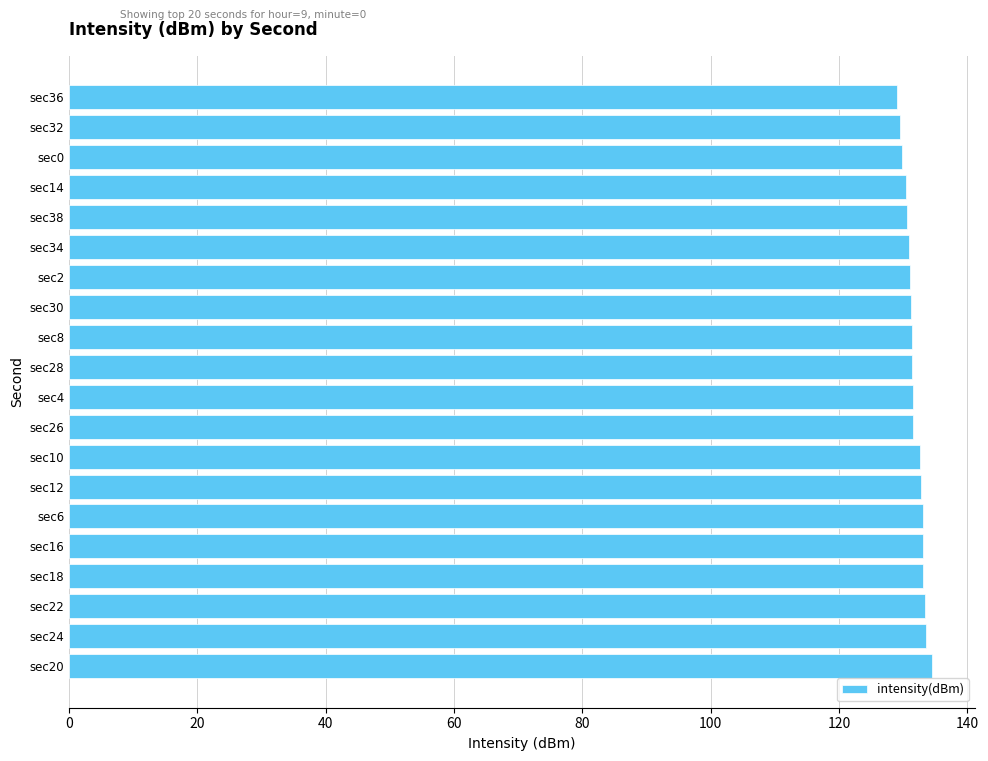

What is the difference between the maximum and minimum values?

5.4